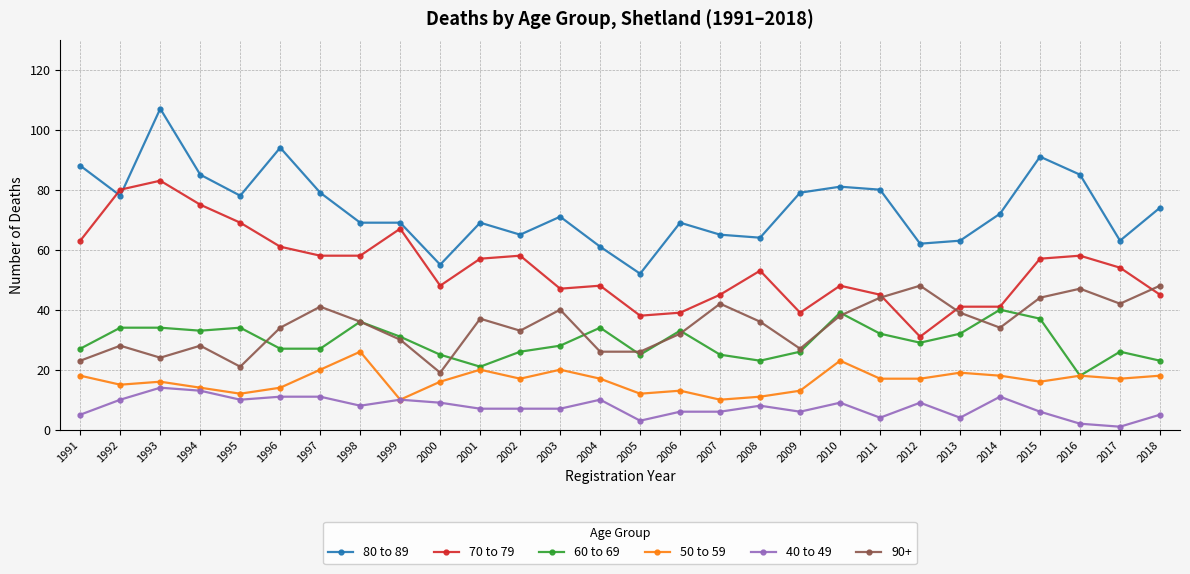

True or false: 40 to 49 has more than 2 interior local peaks.

True